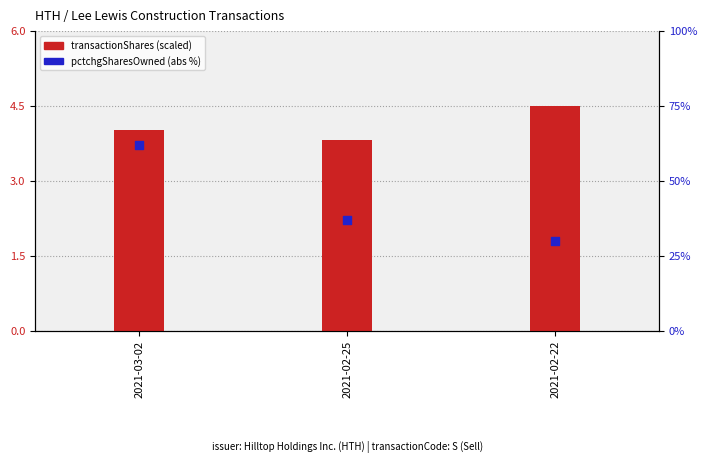

Which series has the largest Y range (max minus min)?

pctchgSharesOwned (abs %)